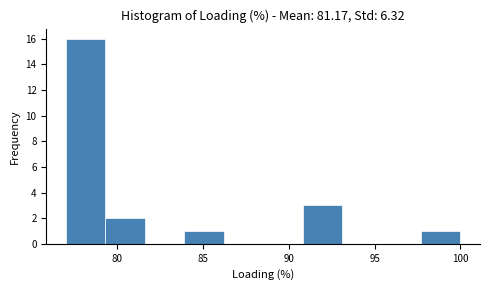

Reading left to right, transcribe this chart: for each bar, give the range it covers on the x-axis and its height. Neither the bar edges nor the heights are printed on the chart, so give them approximately, as read against the axes.

77.0 to 79.3: 16
79.3 to 81.6: 2
81.6 to 83.9: 0
83.9 to 86.2: 1
86.2 to 88.5: 0
88.5 to 90.8: 0
90.8 to 93.1: 3
93.1 to 95.4: 0
95.4 to 97.7: 0
97.7 to 100.0: 1